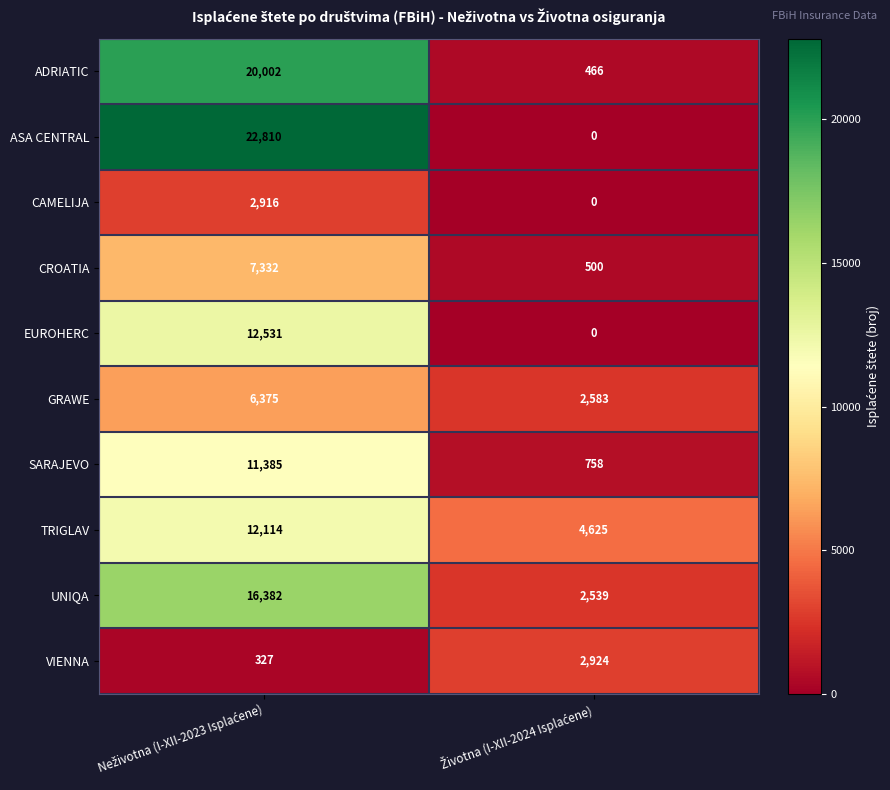

Which series has the largest range (max minus min)?

ASA CENTRAL